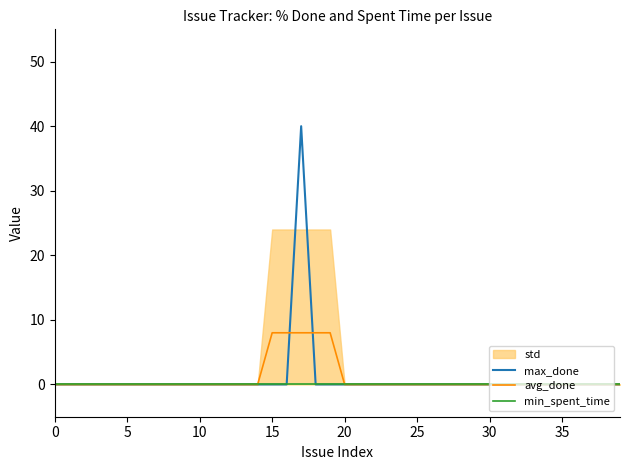

What is the label of the 12th point from the right?

28